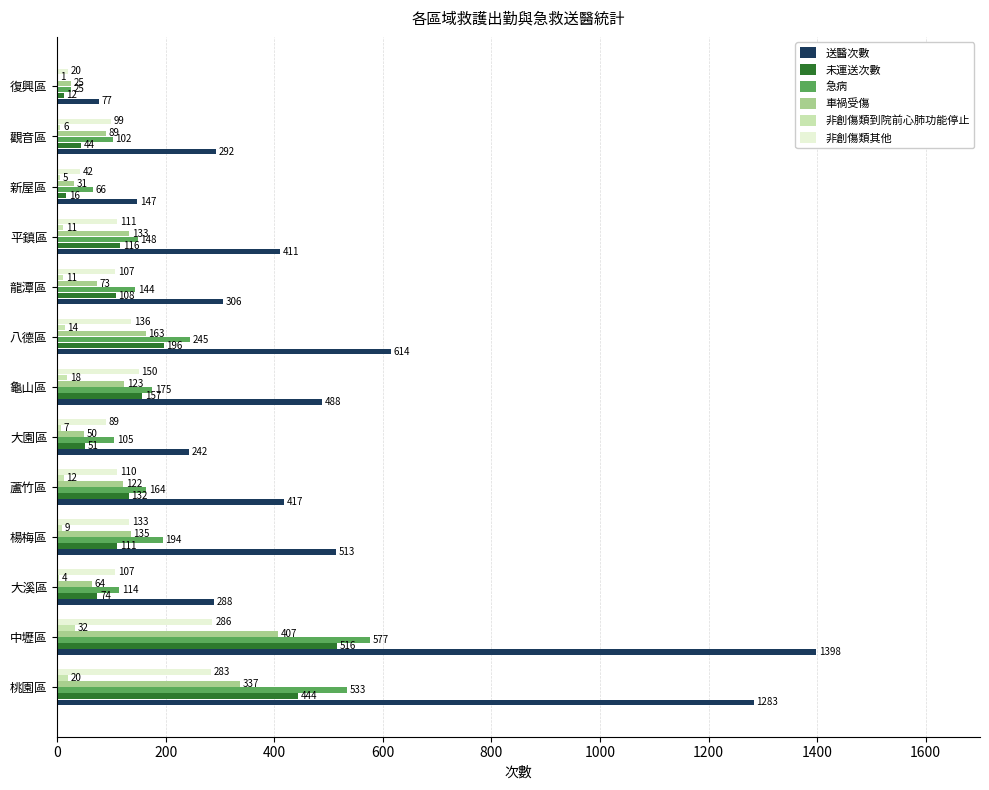

Where is 急病 nearest to the value 301?

八德區